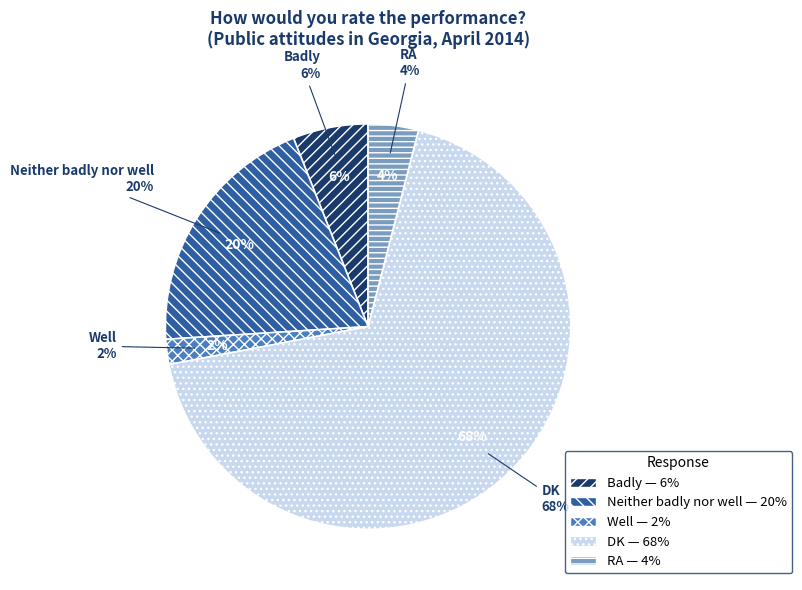

What is the ratio of the value at RA to the value at Well?

2.0